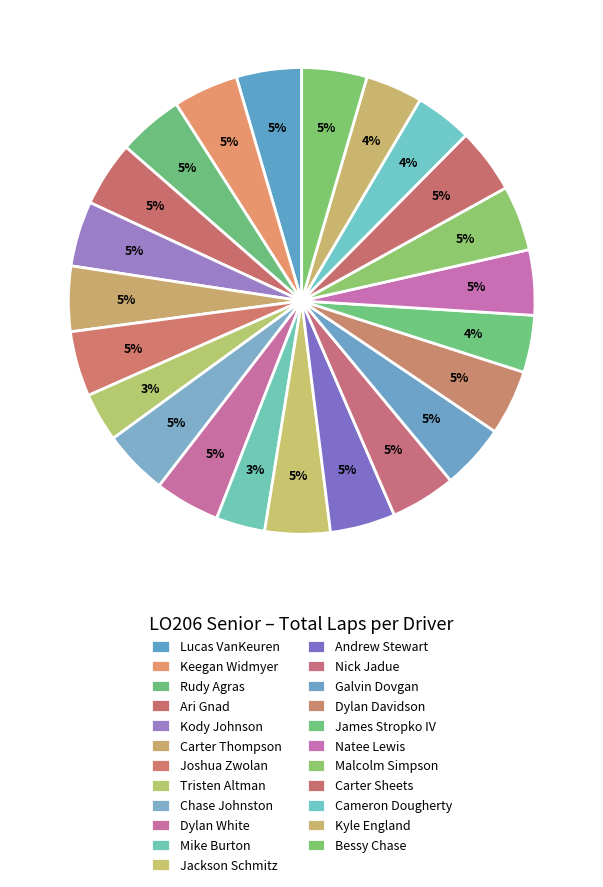

How many segments does this pie chart have?

23